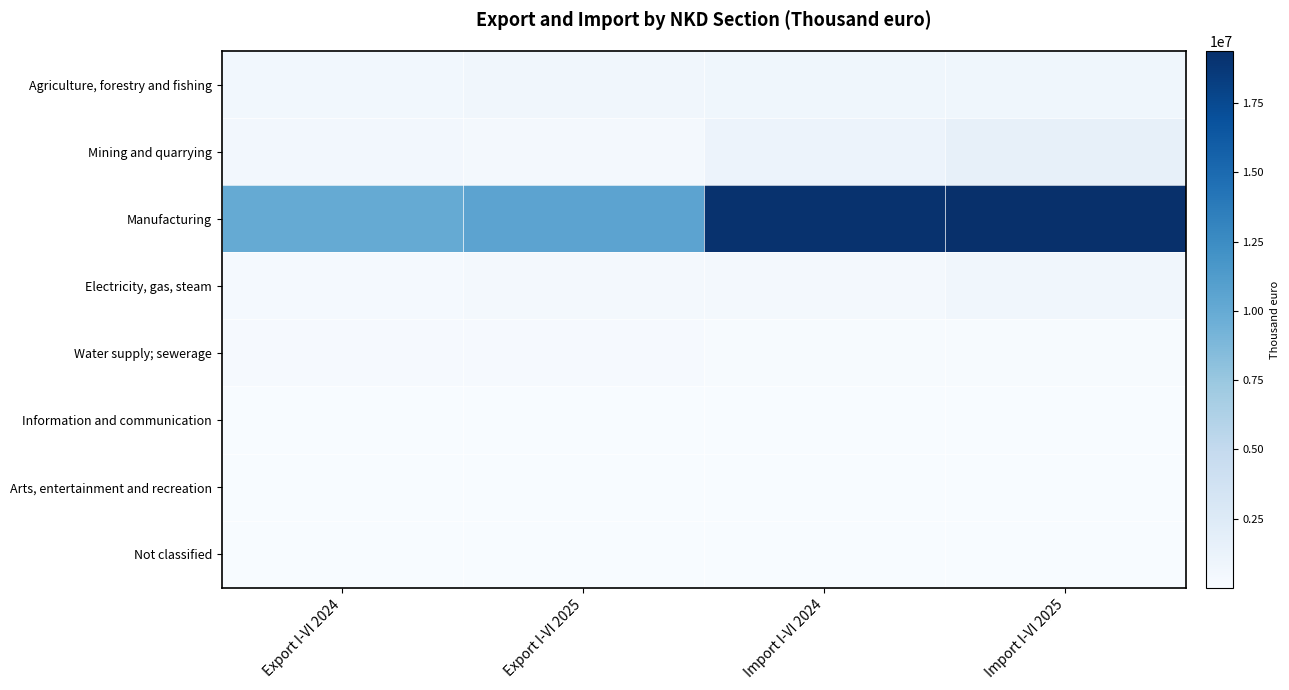

Reading left to right, what are all the values shown in this chart?

Agriculture, forestry and fishing: Export I-VI 2024=575636	Export I-VI 2025=630062	Import I-VI 2024=686459	Import I-VI 2025=733824
Mining and quarrying: Export I-VI 2024=485064	Export I-VI 2025=432061	Import I-VI 2024=1080662	Import I-VI 2025=1552282
Manufacturing: Export I-VI 2024=9996327	Export I-VI 2025=10597830	Import I-VI 2024=19204861	Import I-VI 2025=19379217
Electricity, gas, steam: Export I-VI 2024=247503	Export I-VI 2025=363422	Import I-VI 2024=411787	Import I-VI 2025=621626
Water supply; sewerage: Export I-VI 2024=189291	Export I-VI 2025=190090	Import I-VI 2024=104708	Import I-VI 2025=81690
Information and communication: Export I-VI 2024=35105	Export I-VI 2025=38534	Import I-VI 2024=34373	Import I-VI 2025=37726
Arts, entertainment and recreation: Export I-VI 2024=319	Export I-VI 2025=886	Import I-VI 2024=852	Import I-VI 2025=812
Not classified: Export I-VI 2024=36495	Export I-VI 2025=58877	Import I-VI 2024=15413	Import I-VI 2025=26480